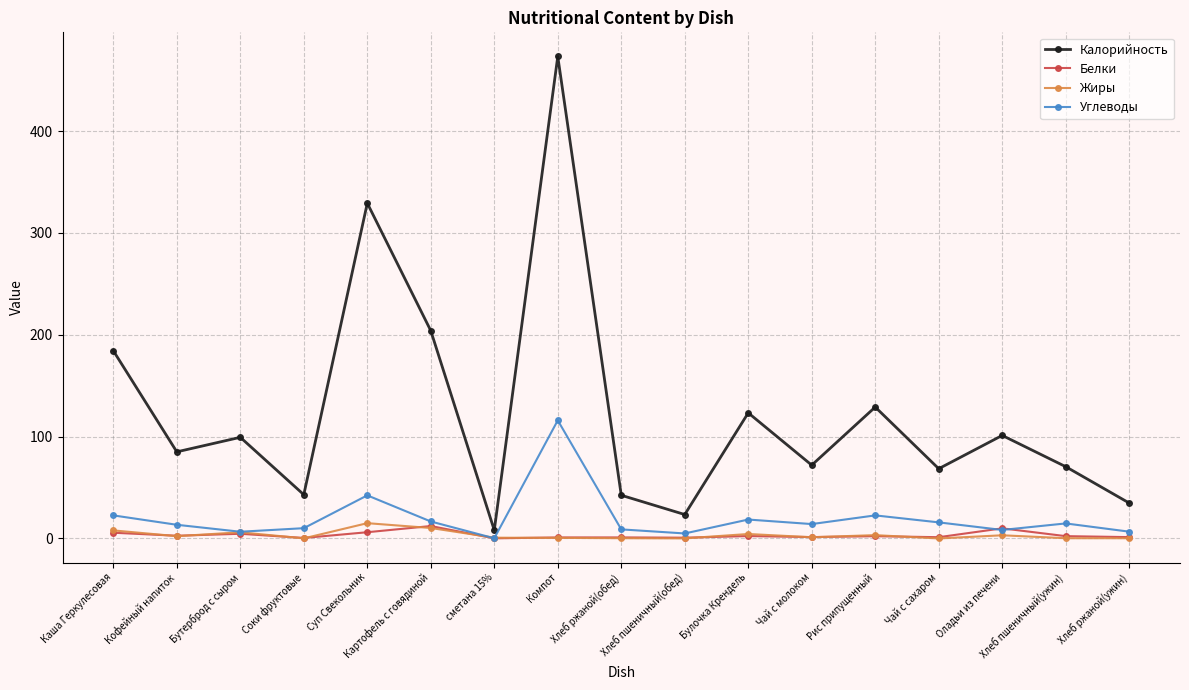

Which series has the largest total across all categories?

Калорийность